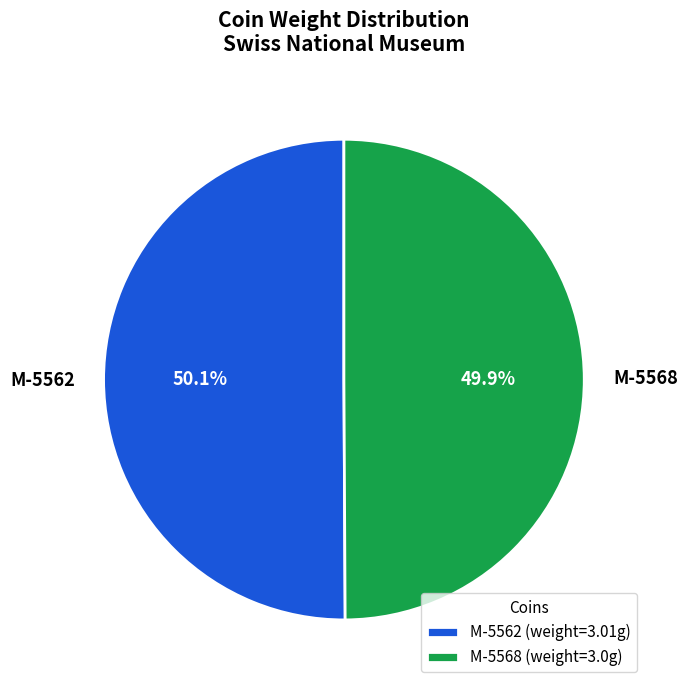

Is there a majority slice in this chart?

Yes